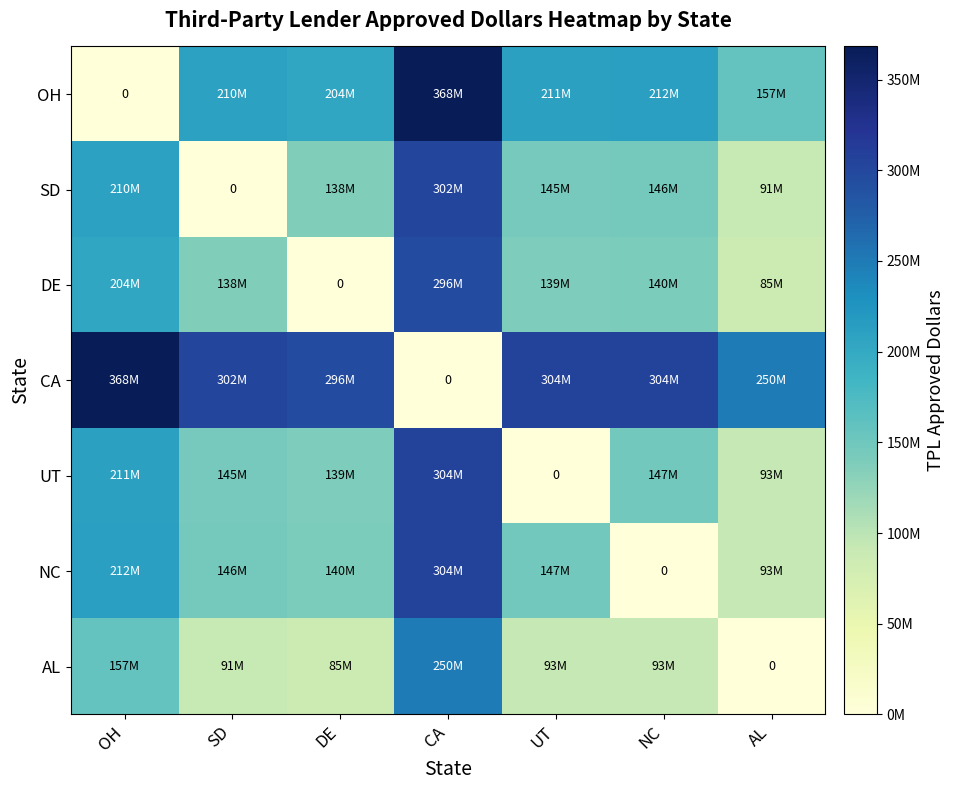

How many values in AL are above zero?

6